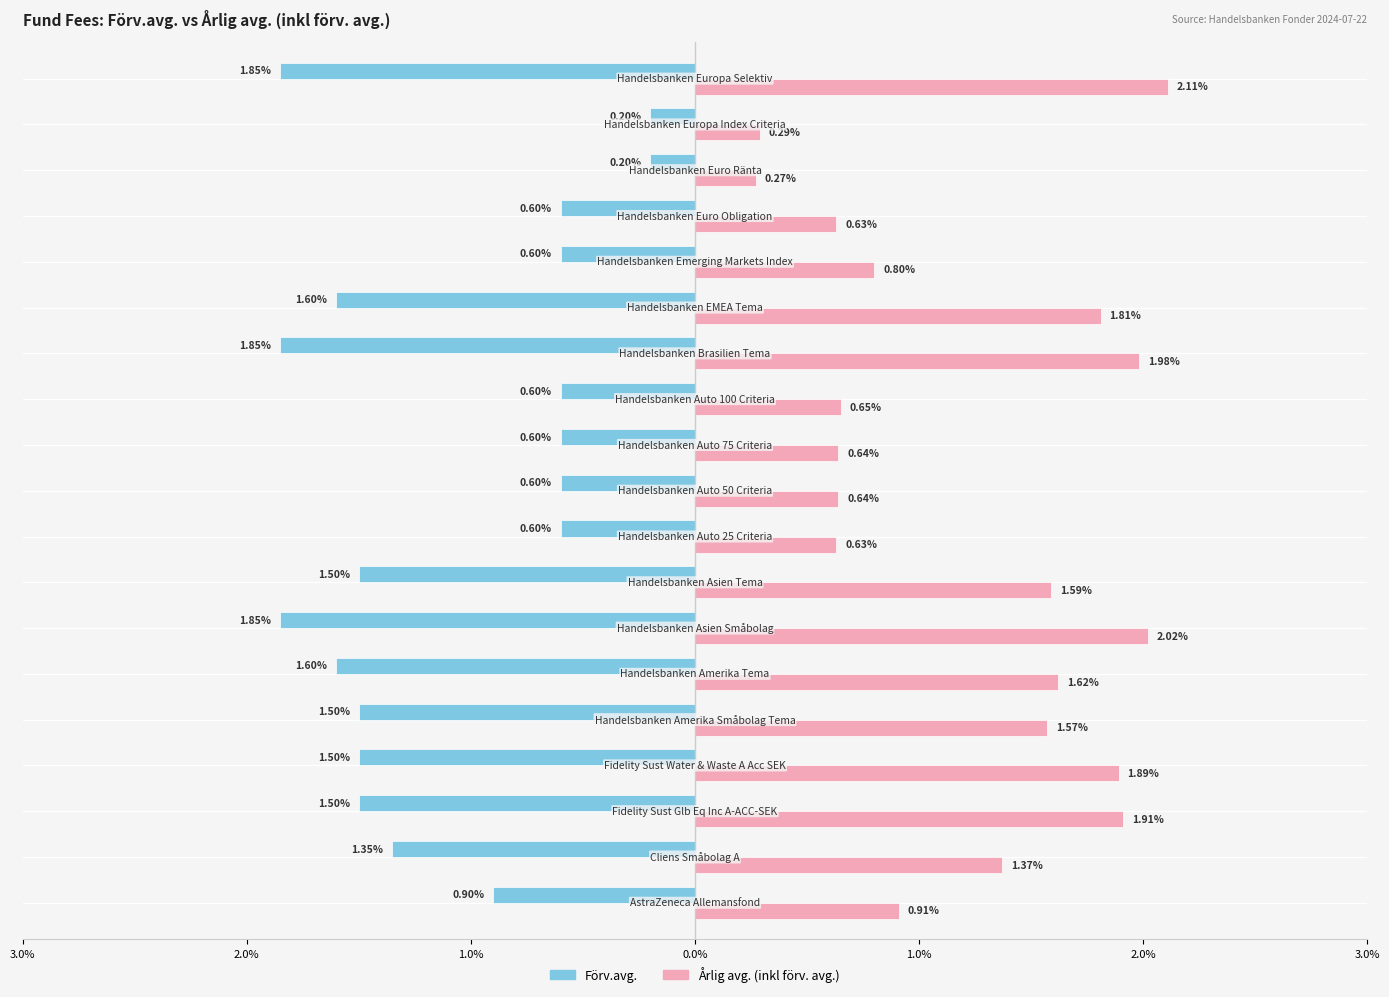

What is the difference between the second highest and minimum values in the Förv.avg. series?

1.7